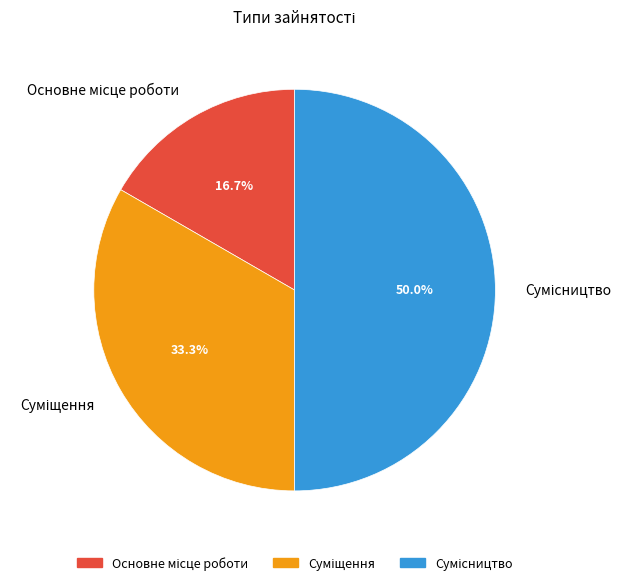

Between Сумісництво and Суміщення, which is larger?

Сумісництво